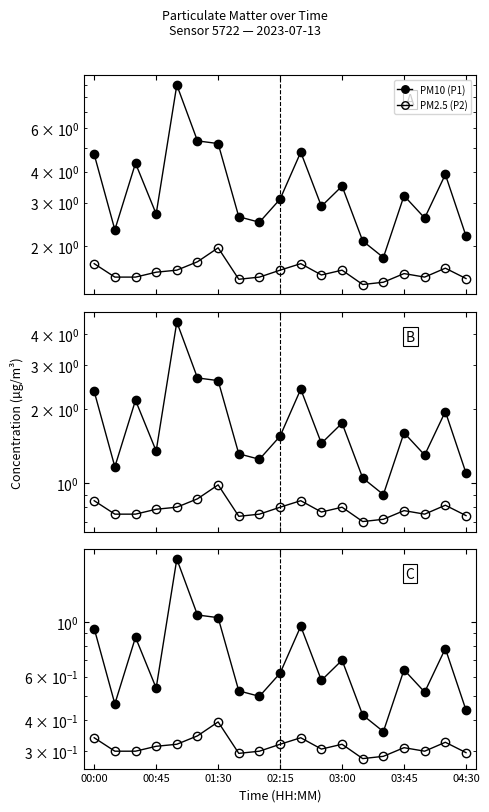

List the series in order of their overall mean, highest first.

PM10 (P1), PM2.5 (P2)